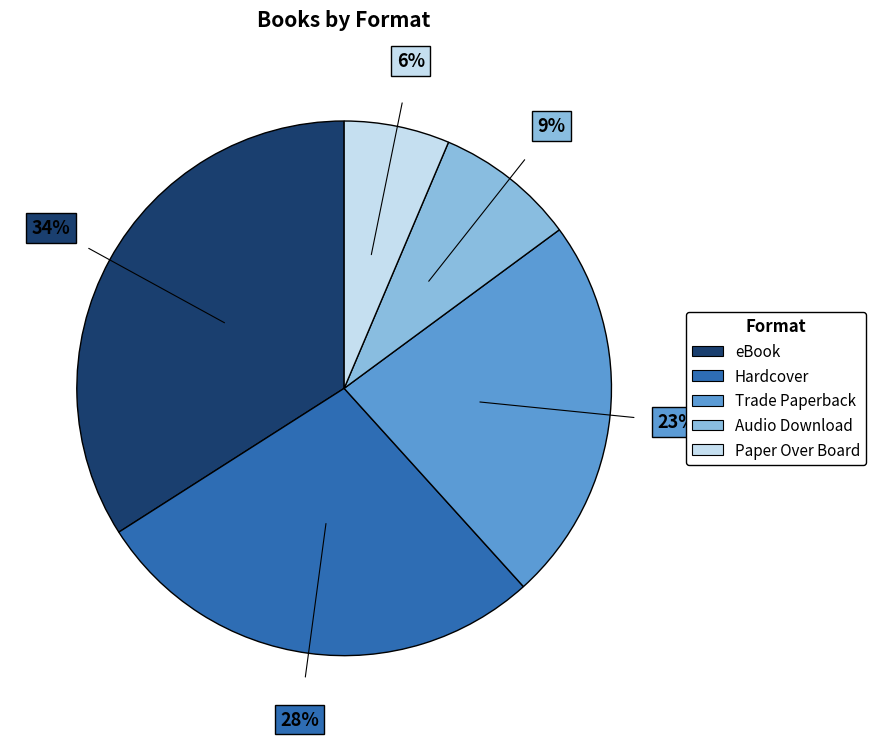

Count the number of slices in the pie.

5